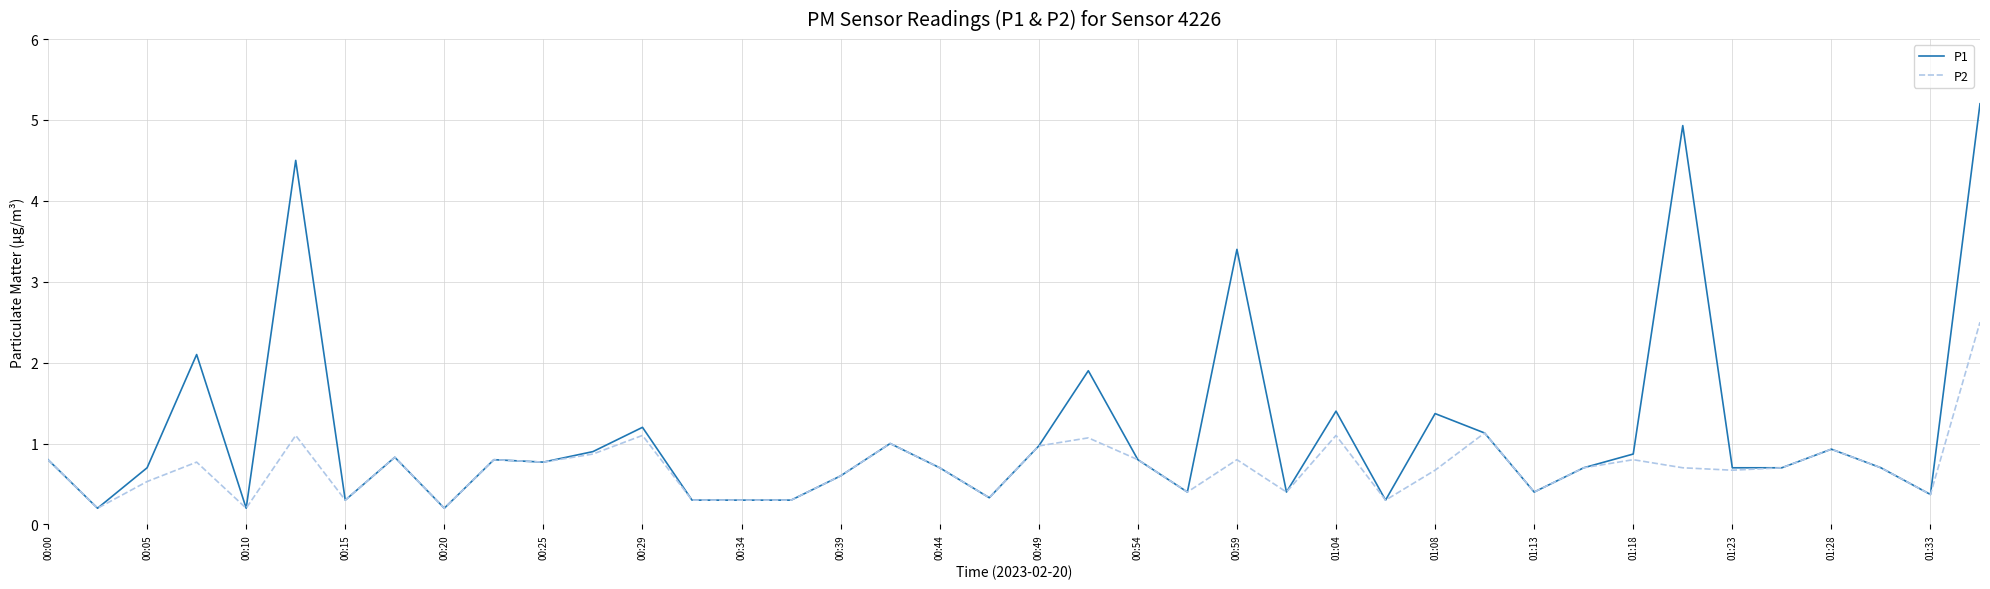

How many lines are shown in the chart?

2